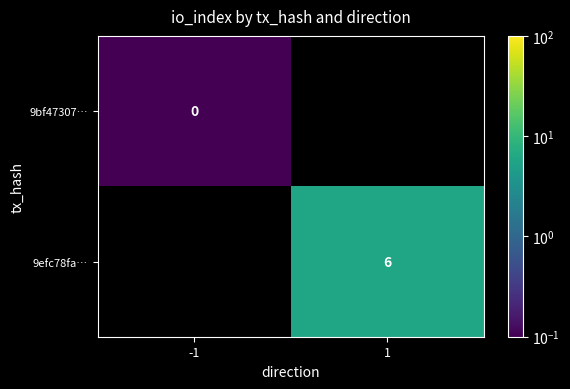

What is the greatest value displayed?

6.0